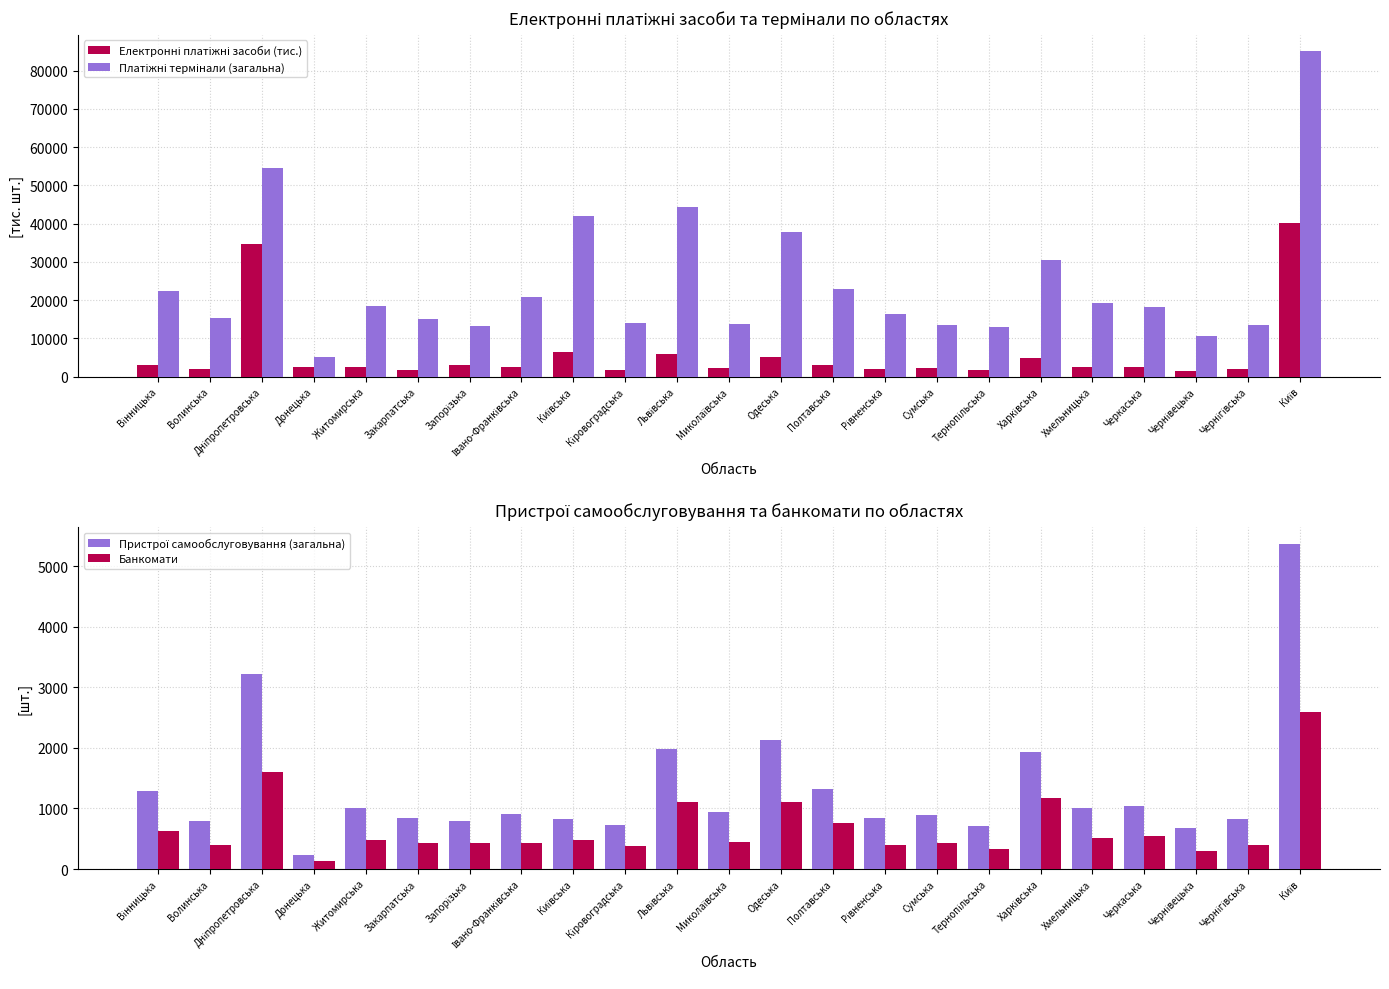

List the series in order of their peak value, highest first.

Платіжні термінали (загальна), Електронні платіжні засоби (тис.), Пристрої самообслуговування (загальна), Банкомати